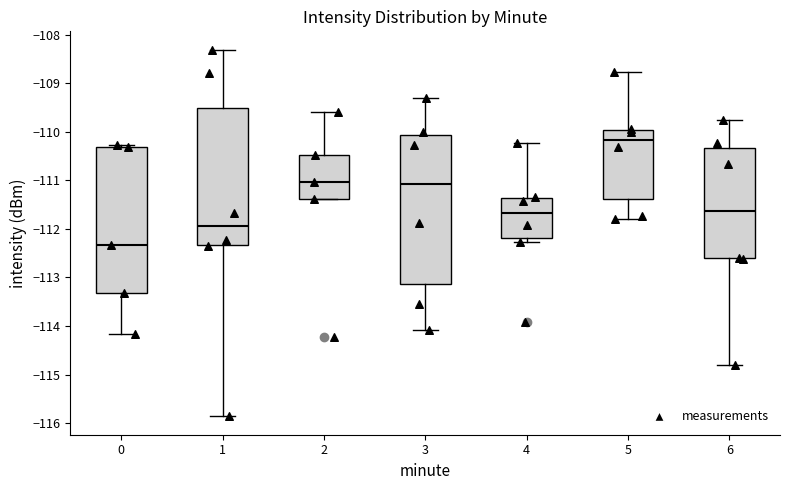

Where does the upper whisker of the box at x = 4 end on the y-axis? The values are not printed on the chart, so give them approximately, as read against the axis.

-110.2